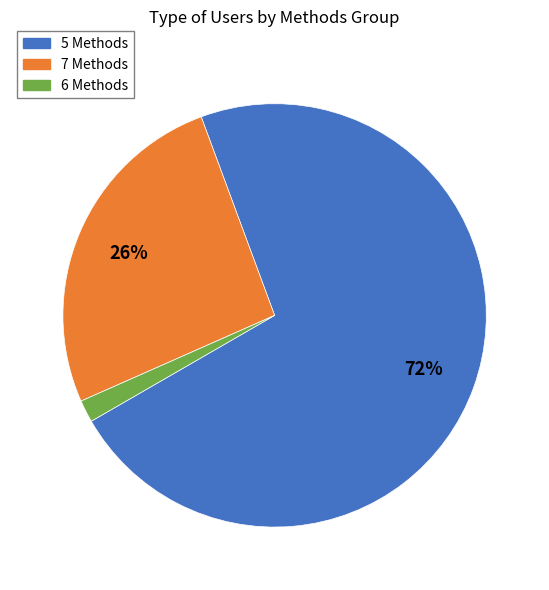

Is there any slice that represents more than half of the pie?

Yes